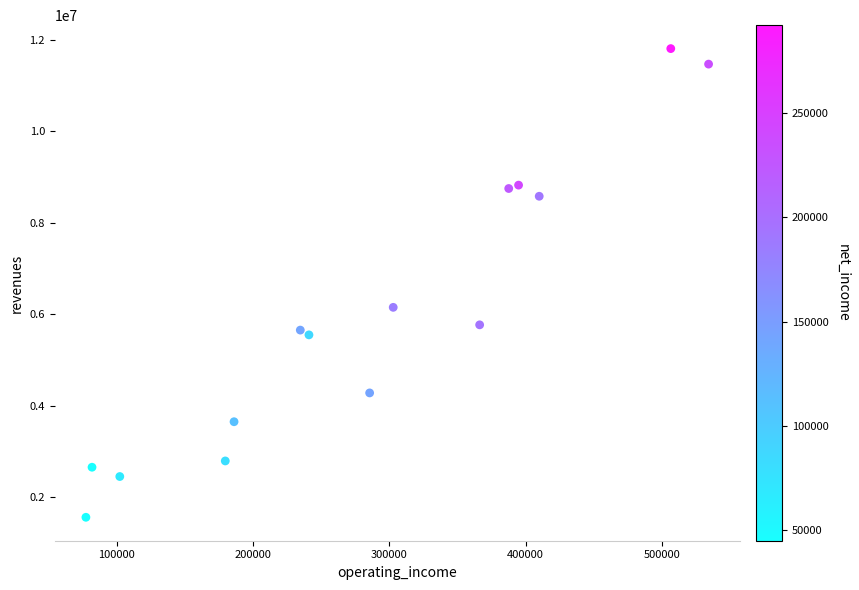

What is the range of X values (max minus min)?

456736